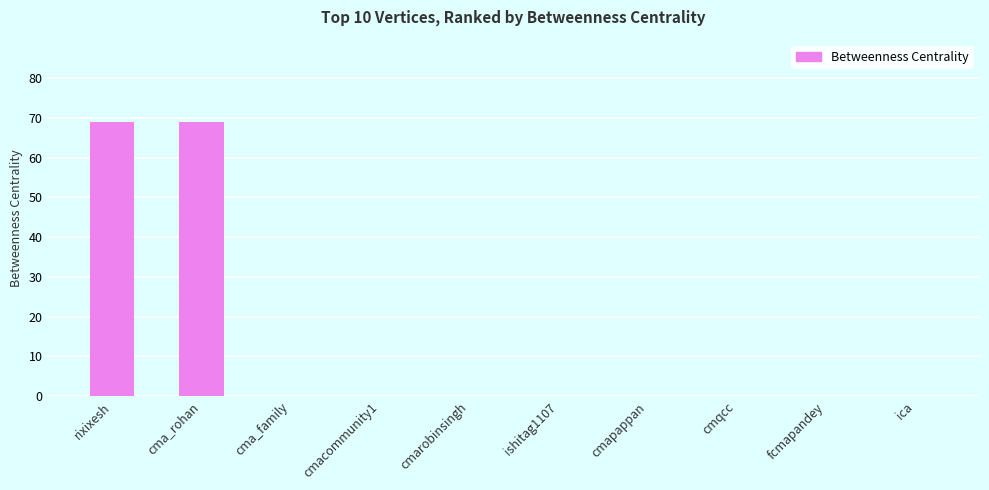

What is the sum of all values?

138